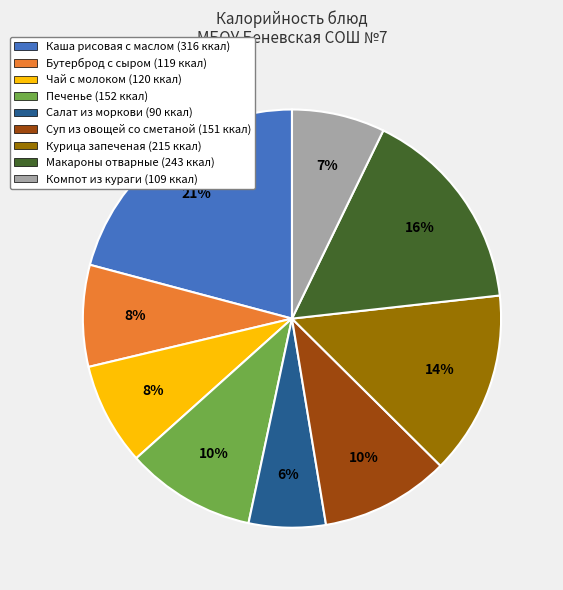

Approximately how many times larger is the value at Суп из овощей со сметаной compared to Компот из кураги?

1.4